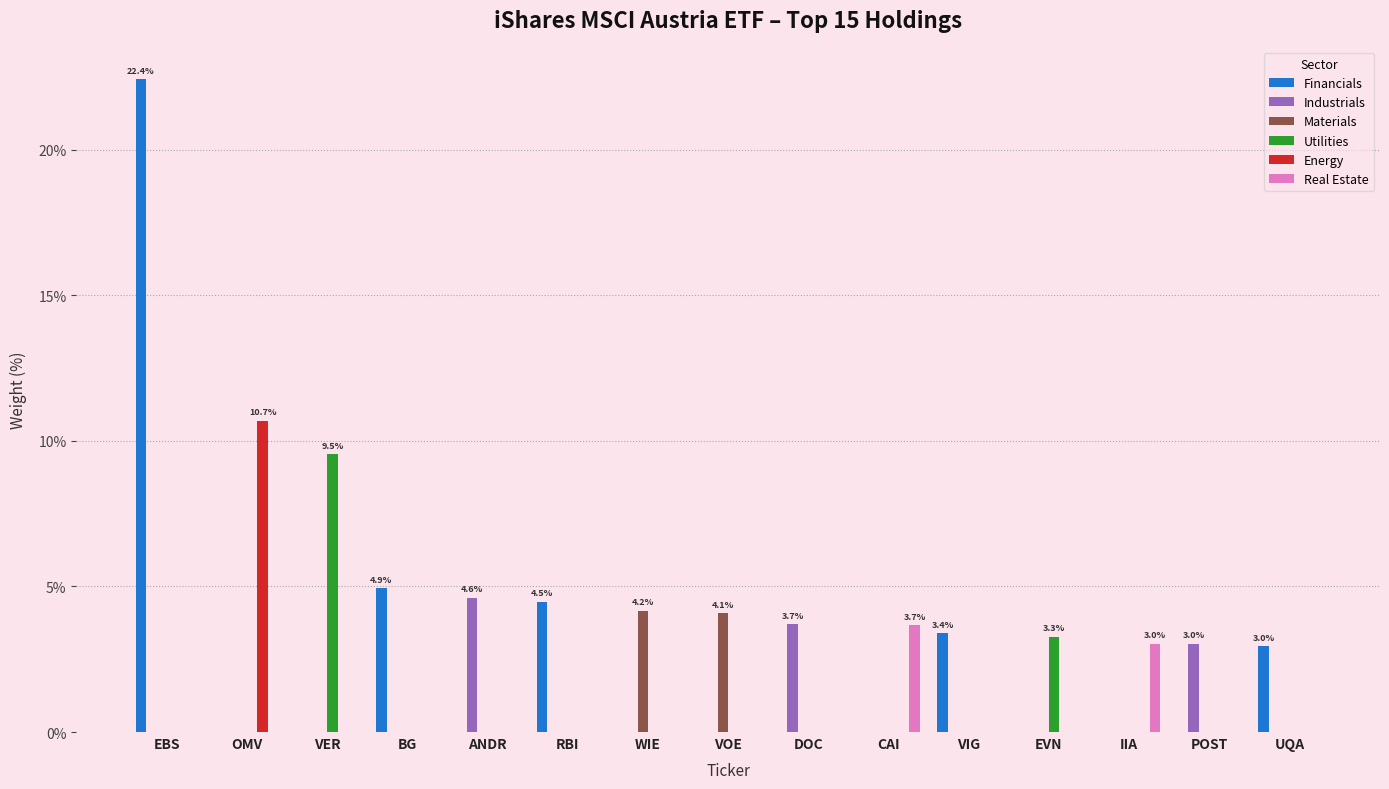

Which series has the largest total across all categories?

Financials